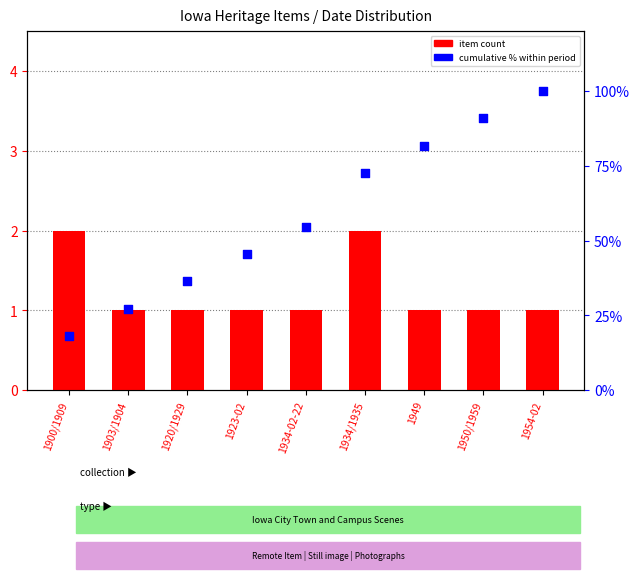

What are all the series names shown in the legend?

item count, cumulative % within period